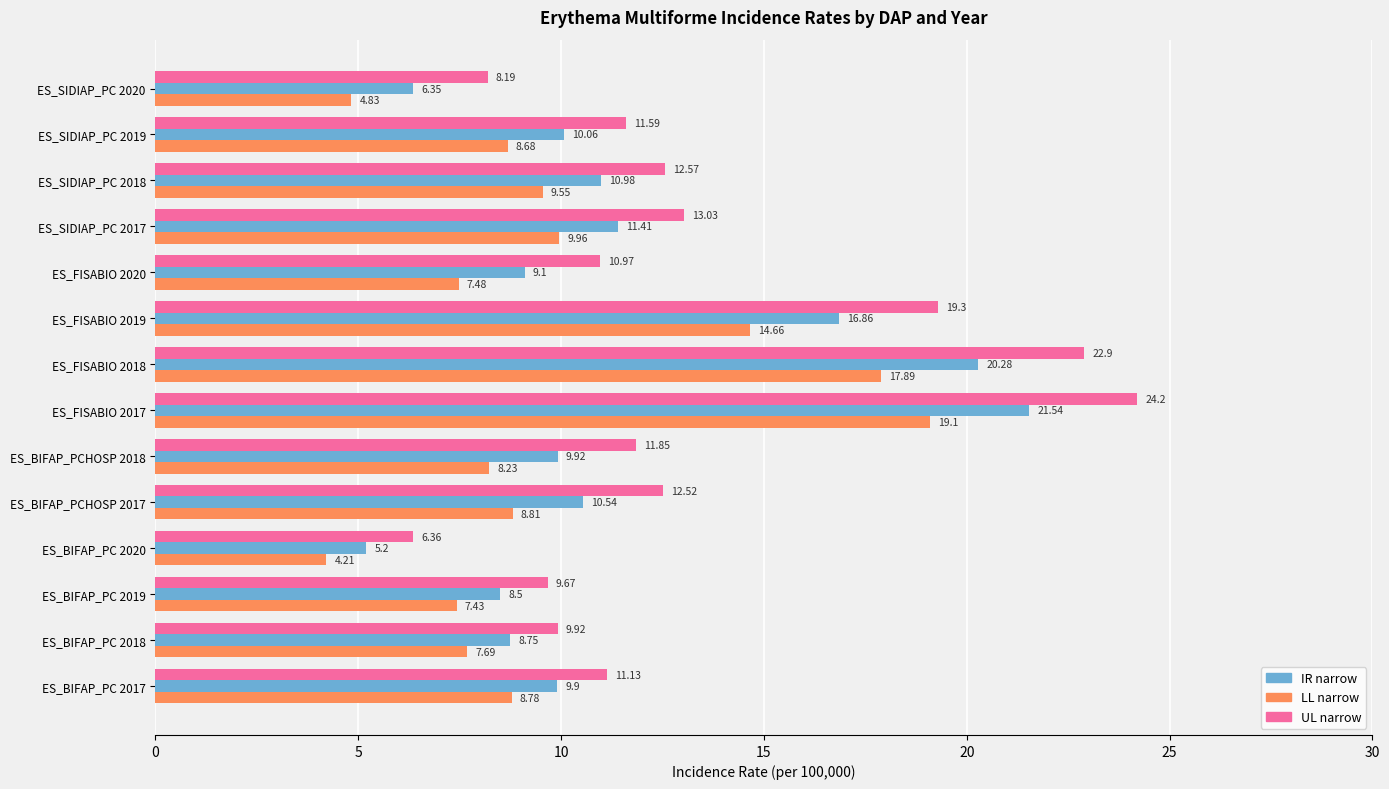

At how many categories does at least one series exceed 6?

14